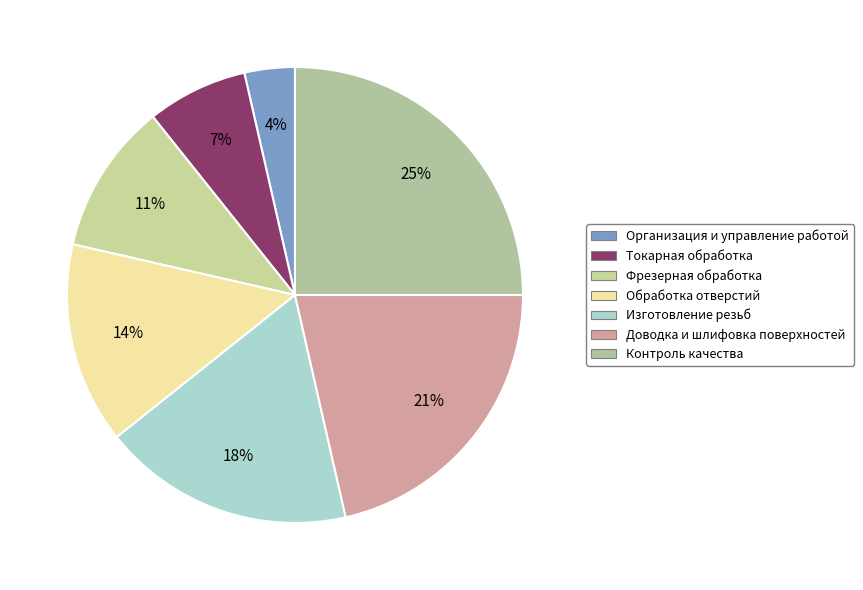

How many segments does this pie chart have?

7